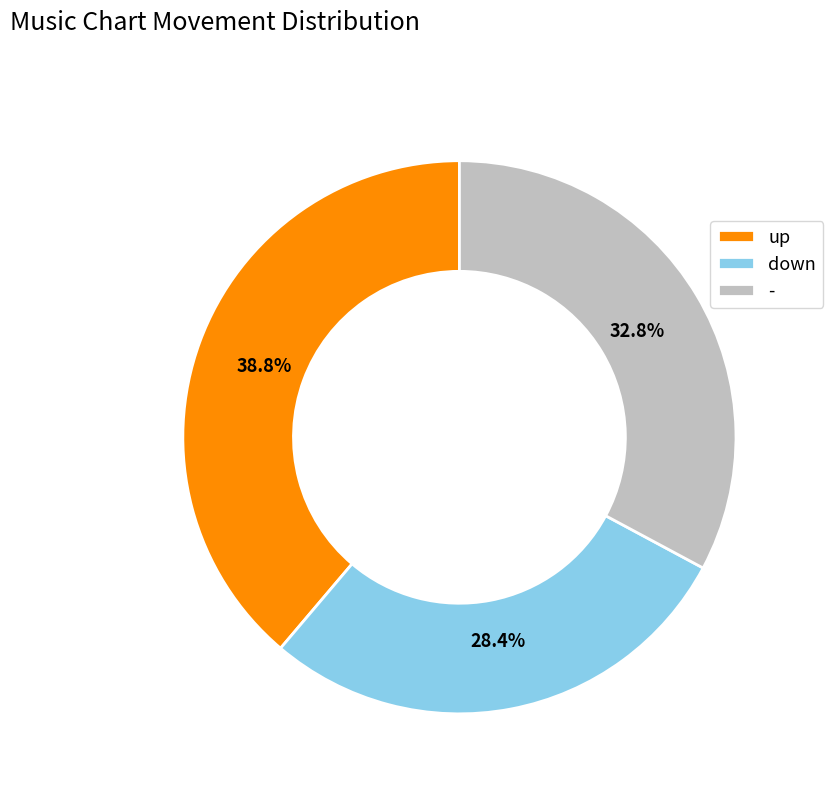

Does up represent more than half of the total?

No